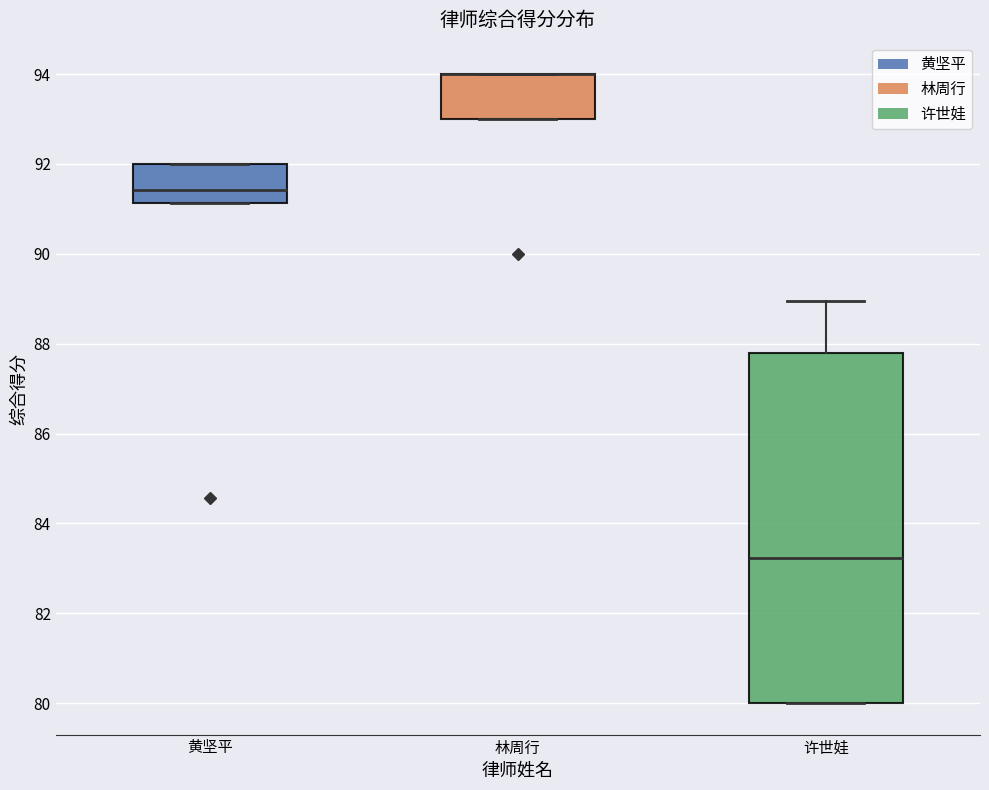

Reading left to right, transcribe this box plot: for each box, give where its median line is, the range the box spans, and where its two whiskers end, as read against the y-axis. The values are not printed on the chart, so give them approximately, as read against the axis.

黄坚平: median 91.4, box 91.2 to 92.0, whiskers 91.2 to 92.0
林周行: median 94.0 (drawn on the box's upper edge), box 93.0 to 94.0, whiskers 93.0 to 94.0
许世娃: median 83.2, box 80.0 to 87.8, whiskers 80.0 to 89.0